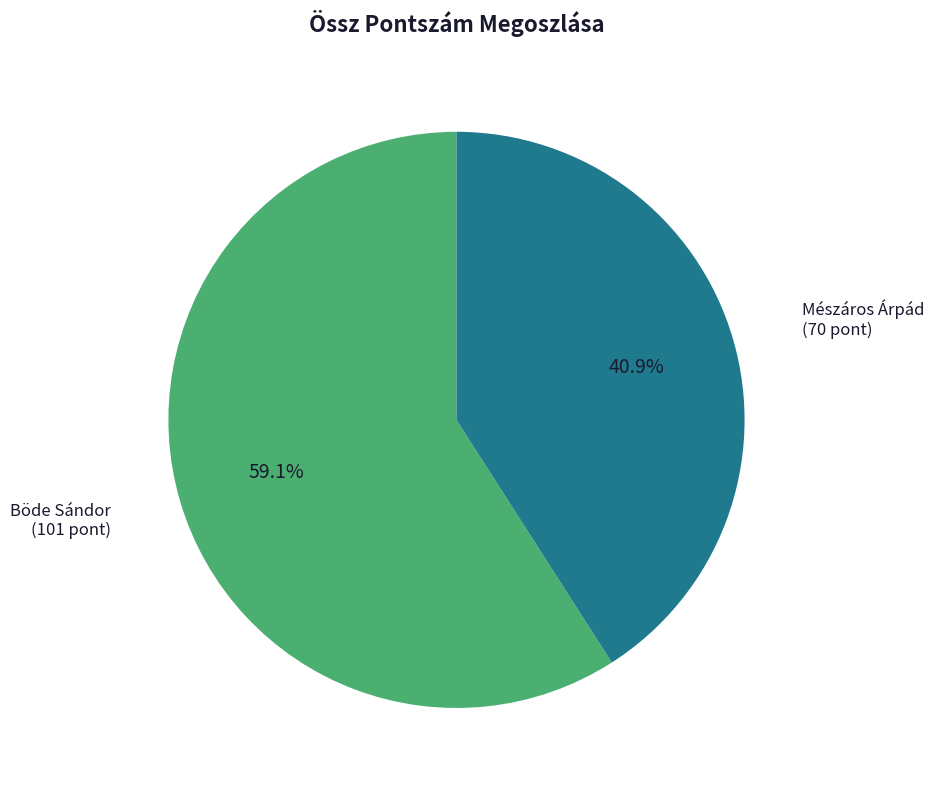

What percentage is the Mészáros Árpád slice, to the nearest percent?

41%